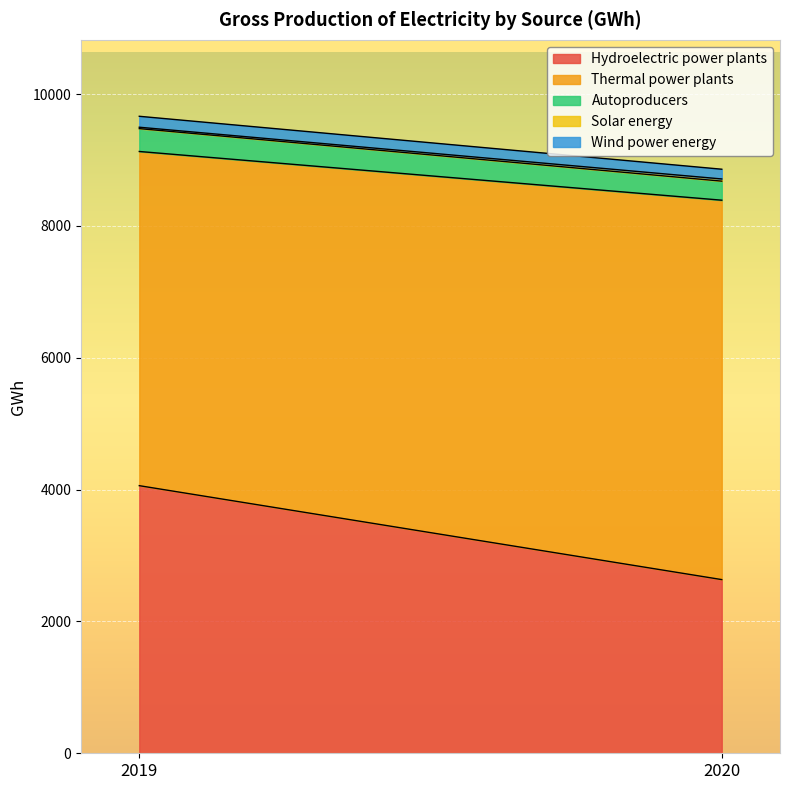

At which label does Wind power energy reach its minimum?

2020